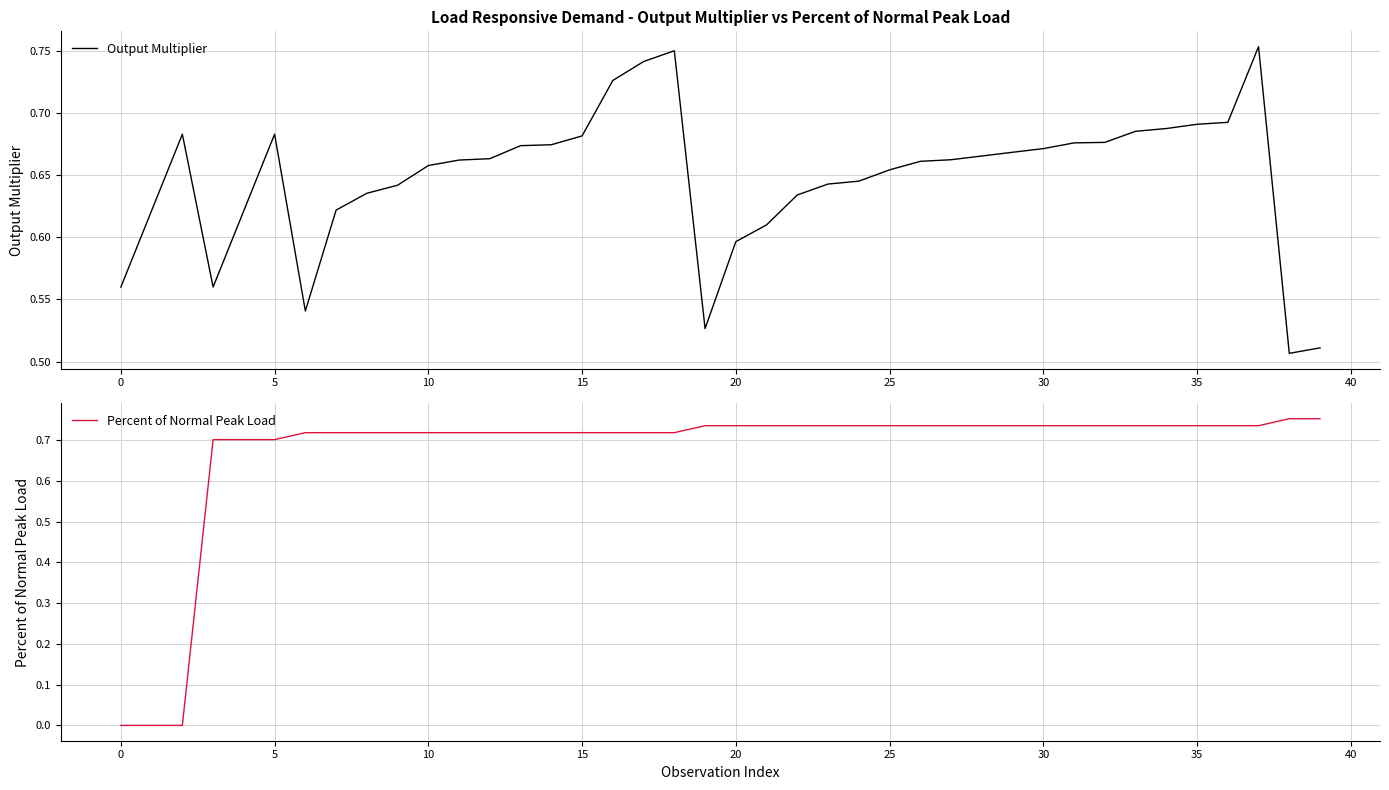

At how many categories does at least one series exceed 0?

40